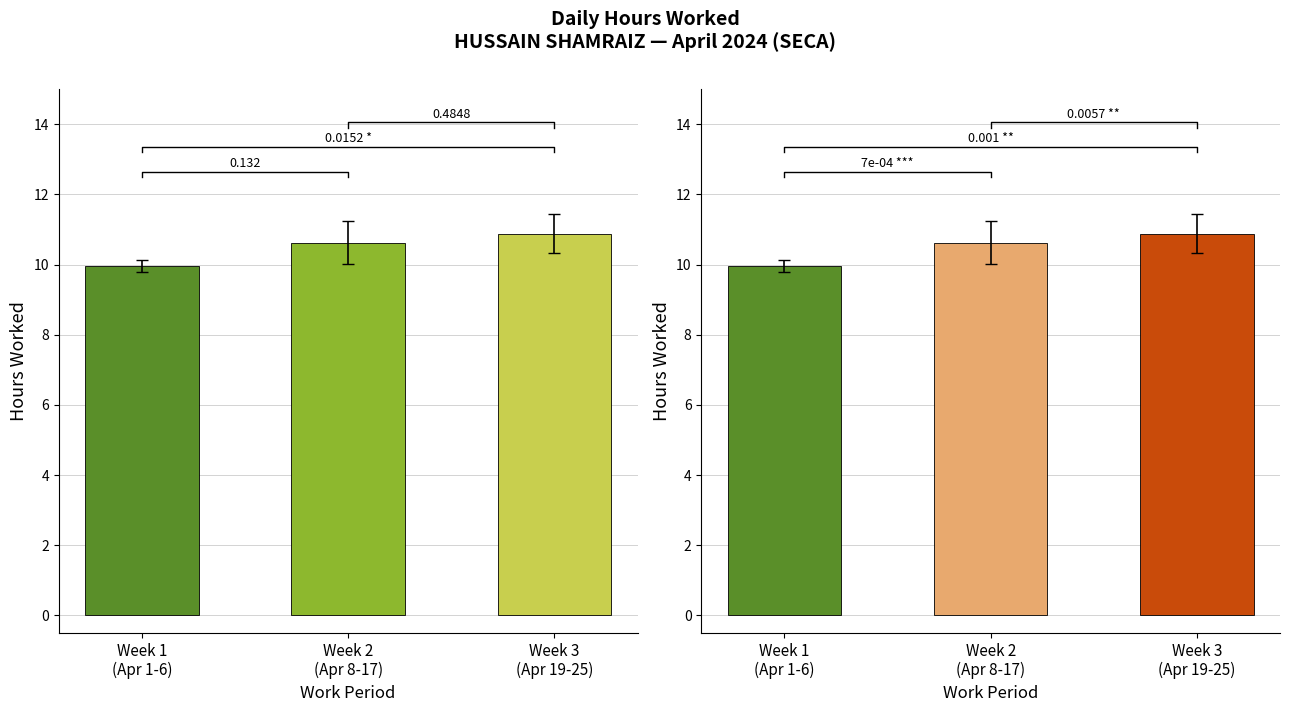

Reading left to right, transcribe all the data shown in this chart.

10.0	10.6	10.9